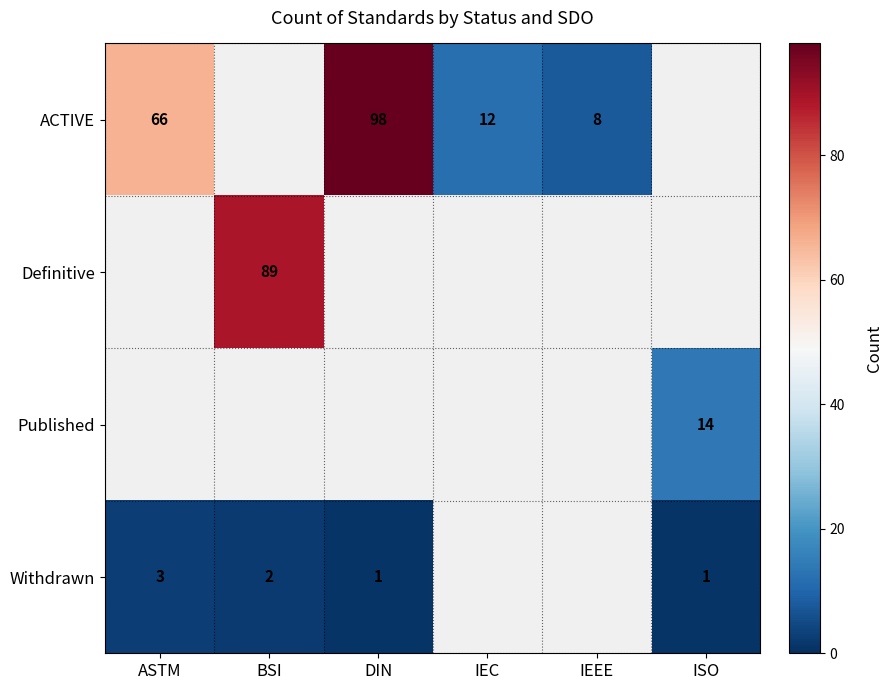

Which label corresponds to the largest value in the chart?

DIN